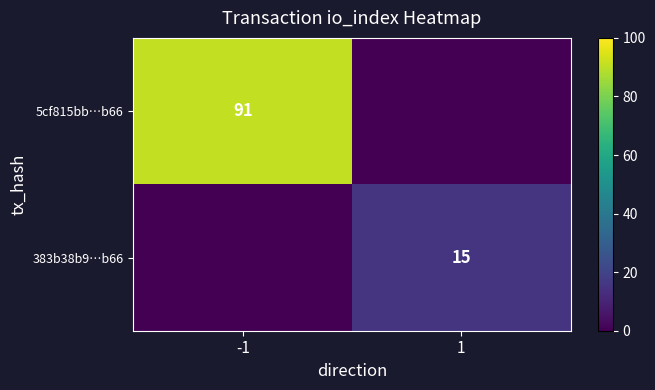

The value of 383b38b9…b66 at 1 is 26. True or false?

False